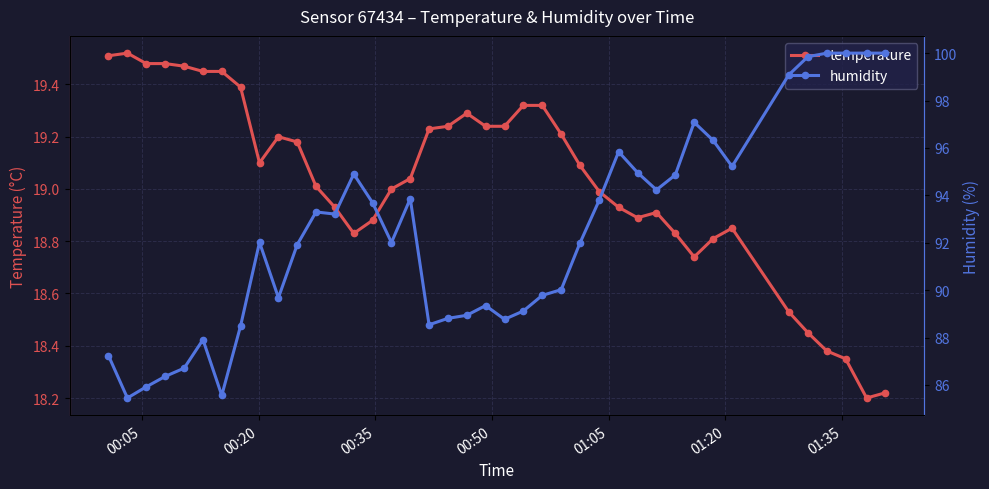

What is the sum of all temperature values?

761.2